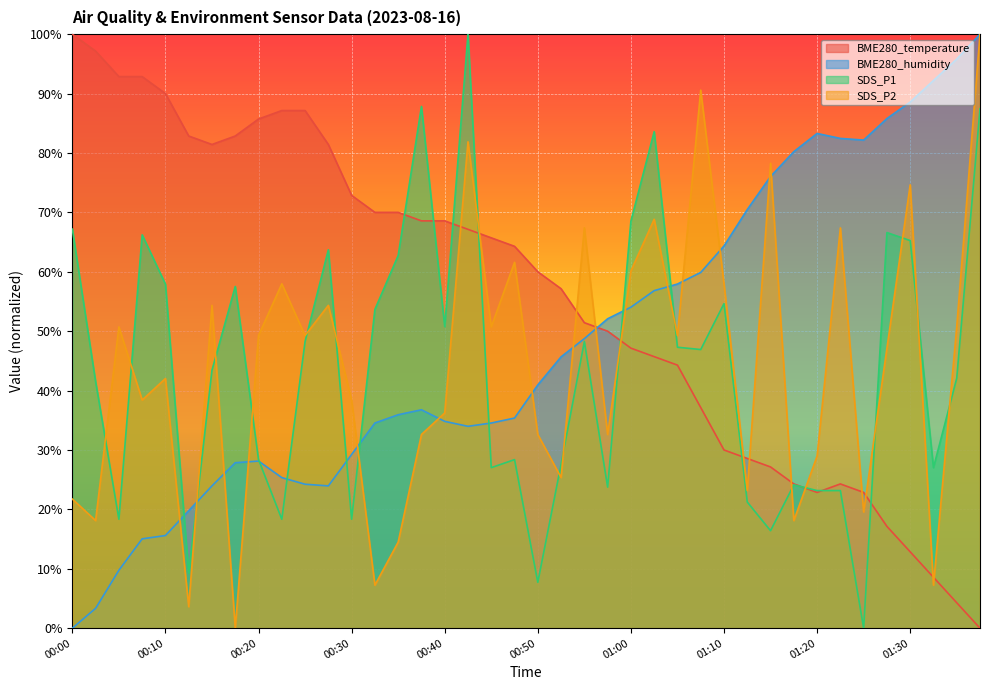

At how many categories does at least one series exceed 30?

40